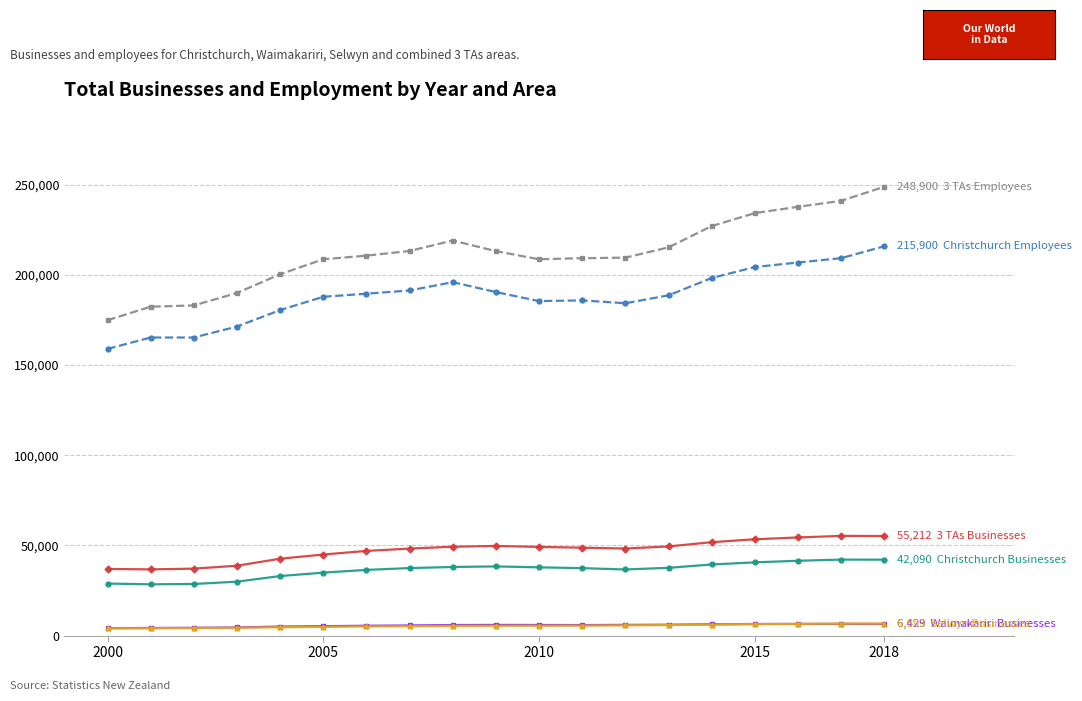

What is the maximum value shown in the chart?

248900